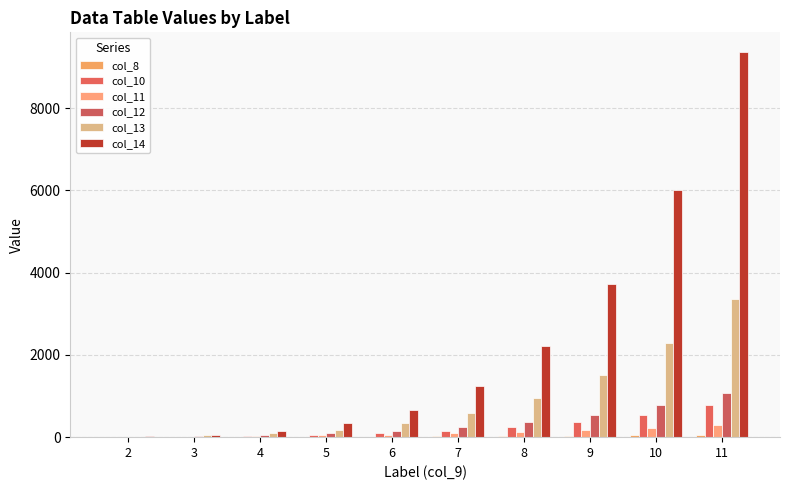

Are the bars horizontal?

No